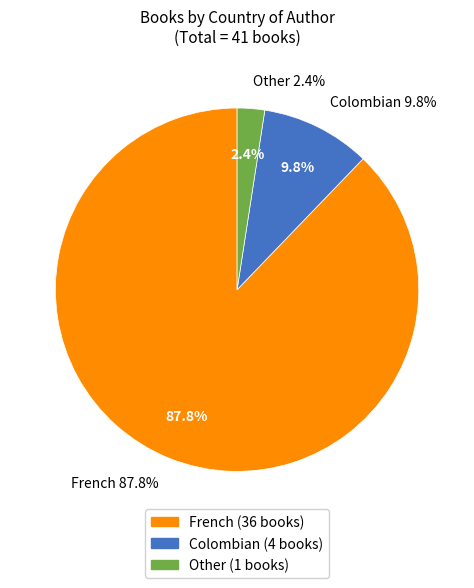

What percentage is the French slice, to the nearest percent?

88%